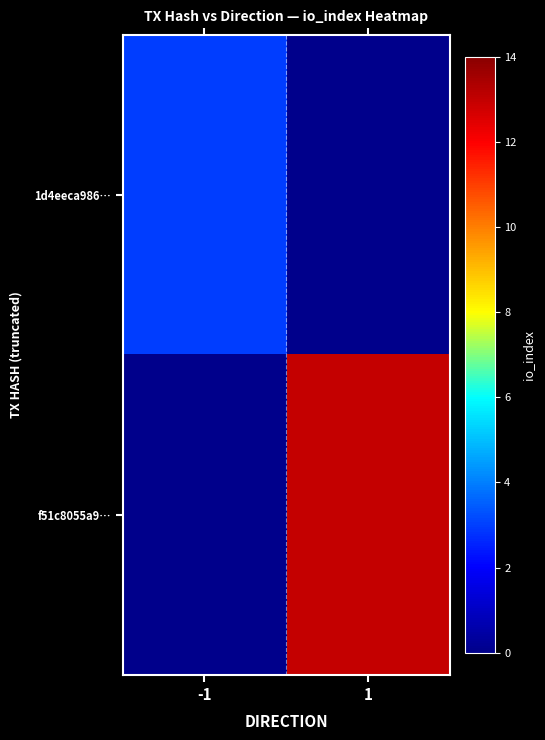

How many distinct data groups are displayed?

2